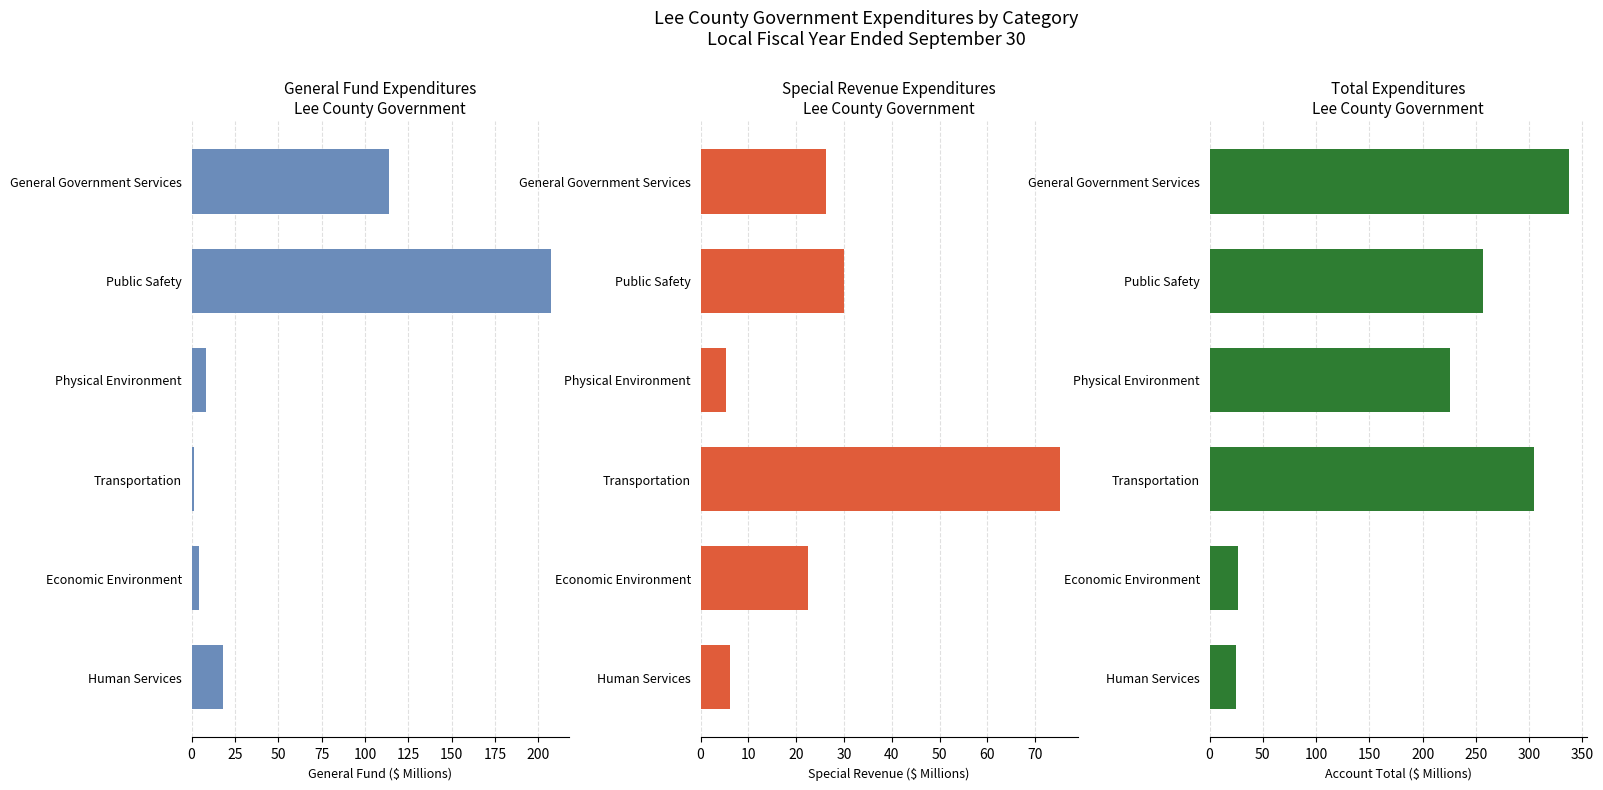

Reading left to right, transcribe all the data shown in this chart.

General Fund: 0=113.7	25=207.0	50=8.2	75=1.6	100=4.4	125=18.2
Special Revenue: 0=26.1	25=29.9	50=5.4	75=75.1	100=22.5	125=6.3
Account Total: 0=337.1	25=257.0	50=225.5	75=305.0	100=26.9	125=24.4